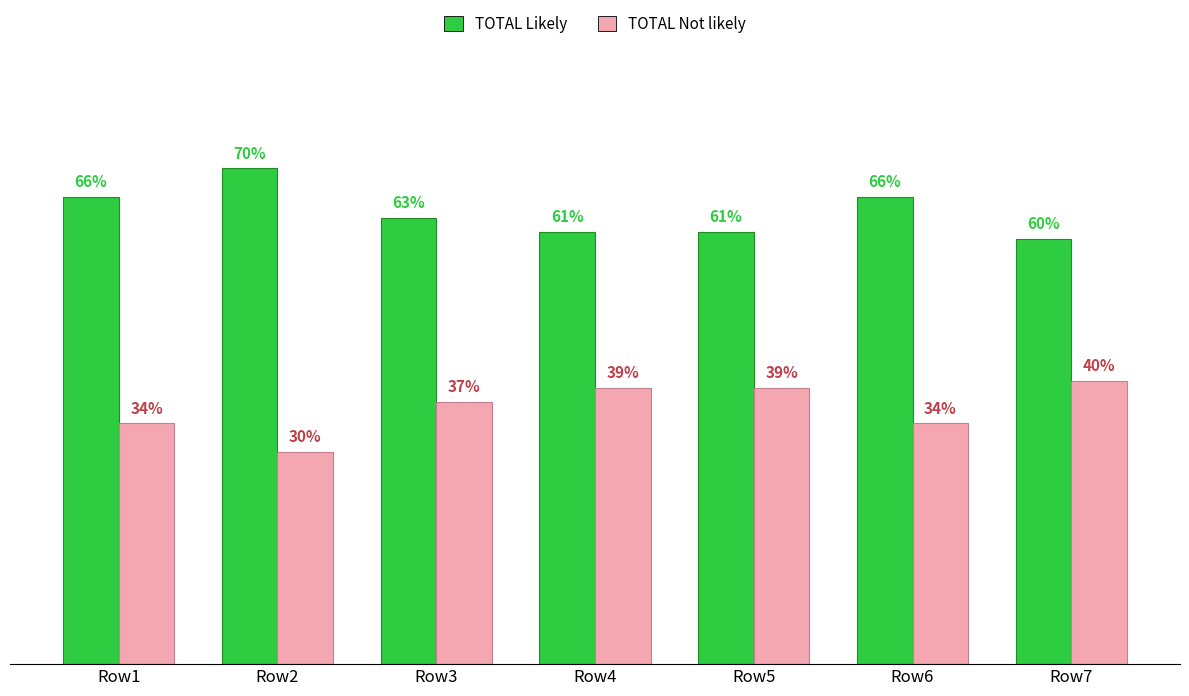

Rank the series at Row1 from highest to lowest value.

TOTAL Likely, TOTAL Not likely